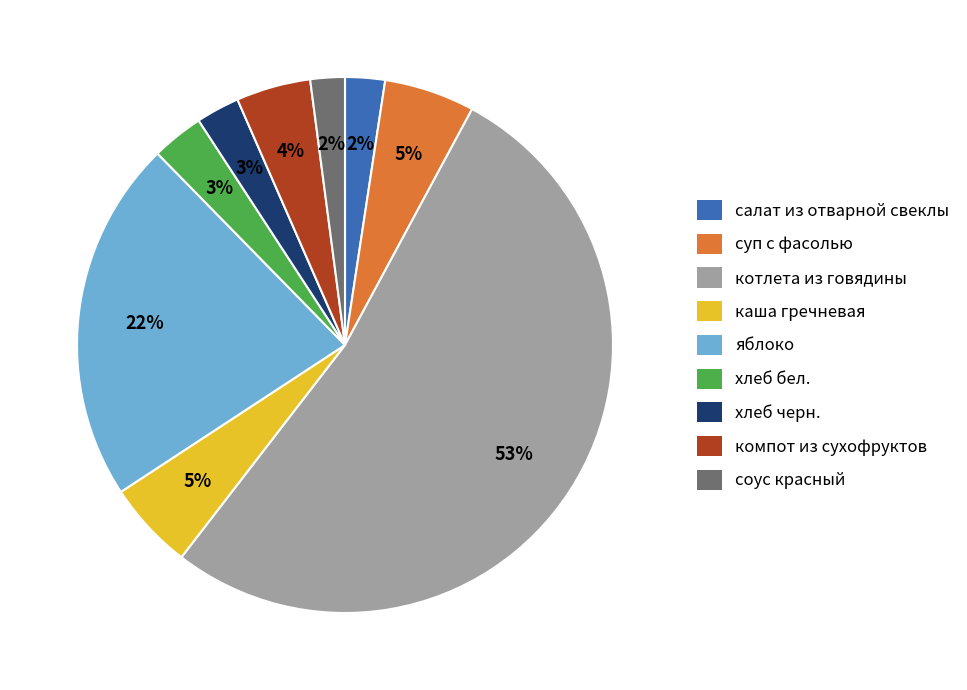

Does яблоко account for over 50% of the chart?

No